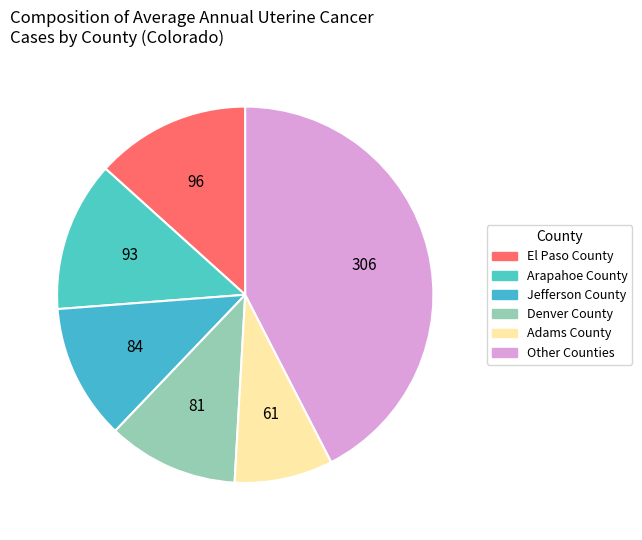

Count the number of slices in the pie.

6